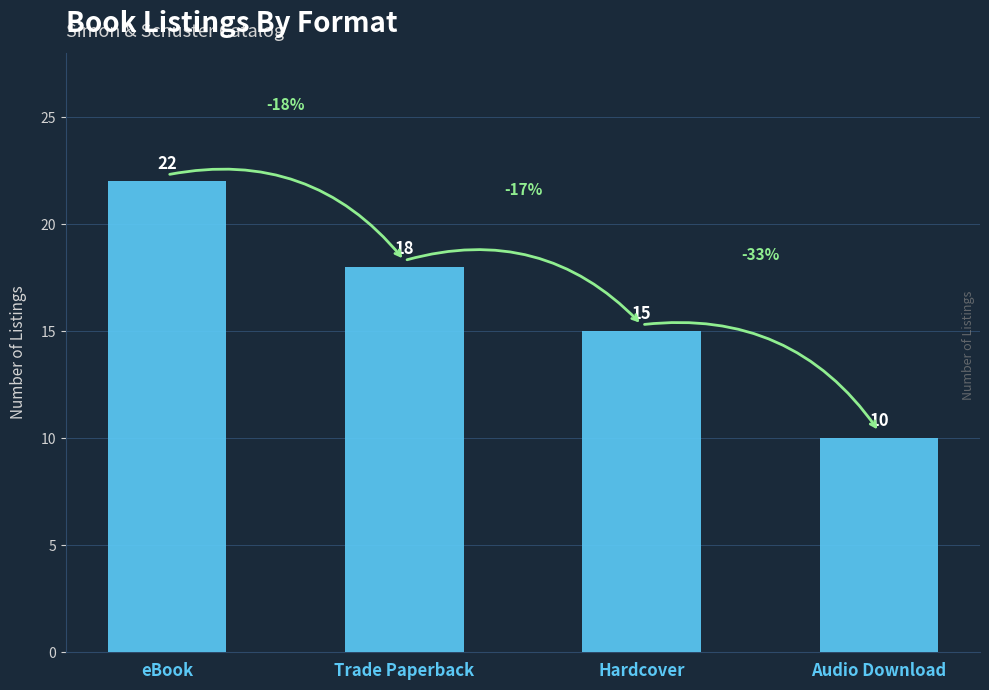

Reading left to right, transcribe all the data shown in this chart.

eBook=22	Trade Paperback=18	Hardcover=15	Audio Download=10